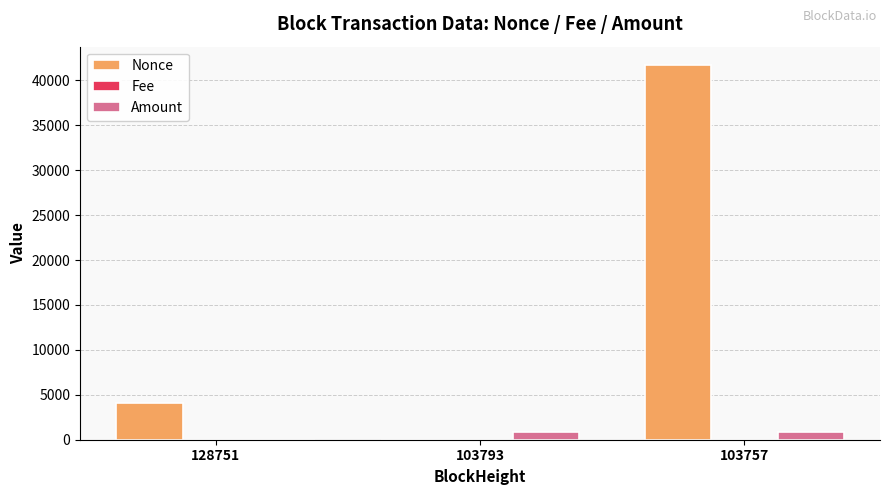

Are the bars horizontal?

No